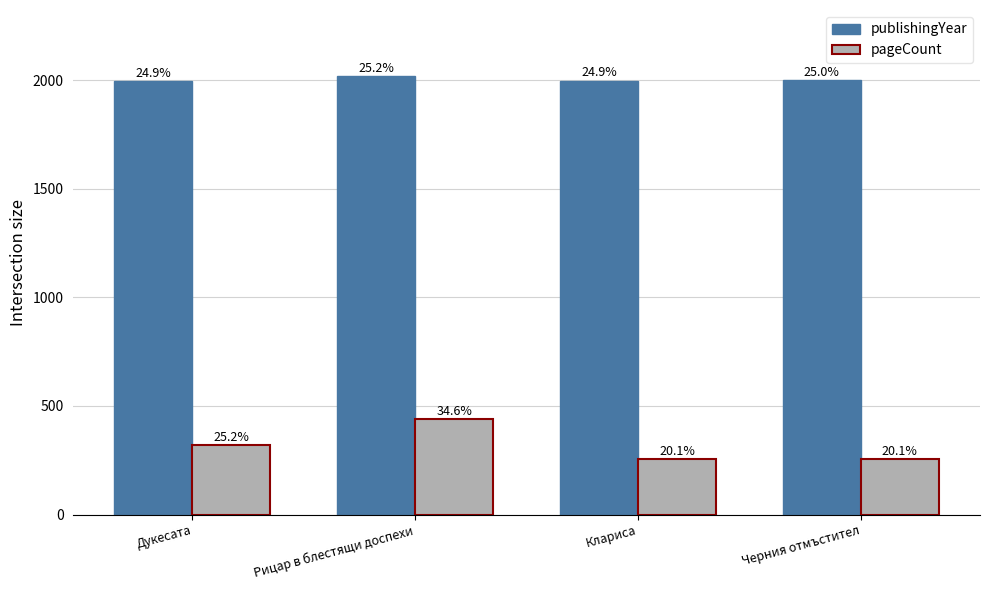

Is it true that publishingYear equals 2000 at Черния отмъстител?

True